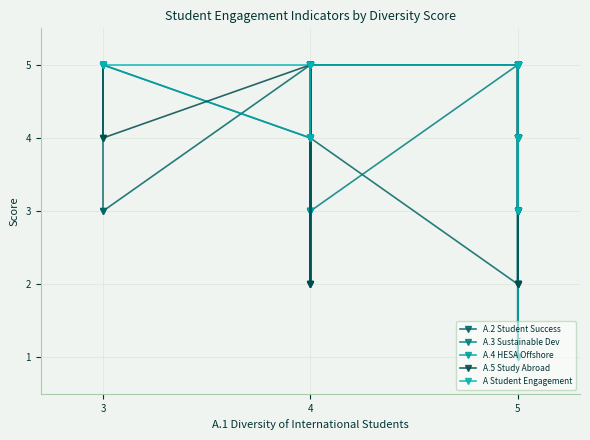

Rank the series by their maximum value, from lowest to highest.

A.2 Student Success, A.3 Sustainable Dev, A.4 HESA Offshore, A.5 Study Abroad, A Student Engagement